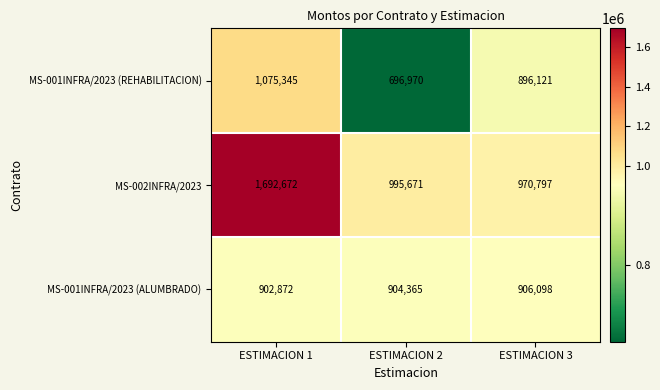

Between ESTIMACION 1 and ESTIMACION 3, which series saw the biggest shift?

MS-002INFRA/2023